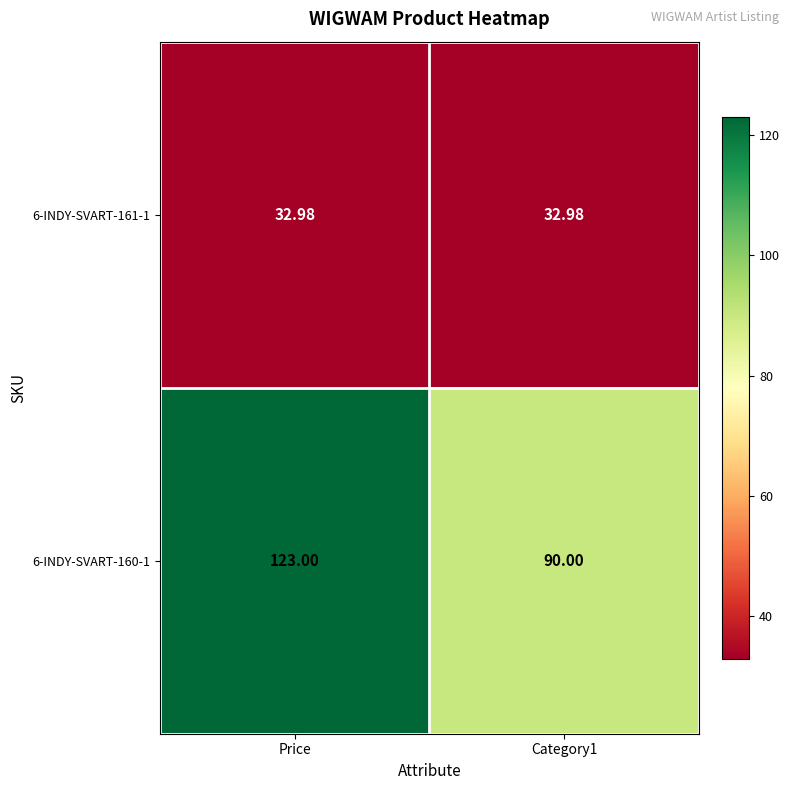

At which category is the sum across all series the highest?

Price